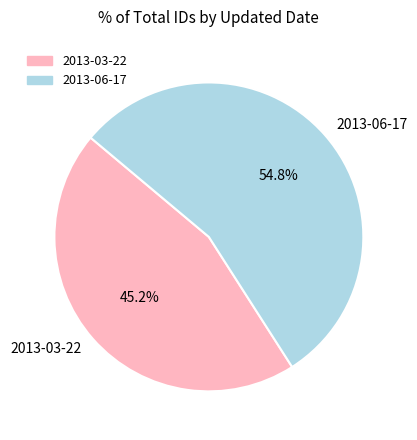

Which slice represents more than half of the pie?

2013-06-17